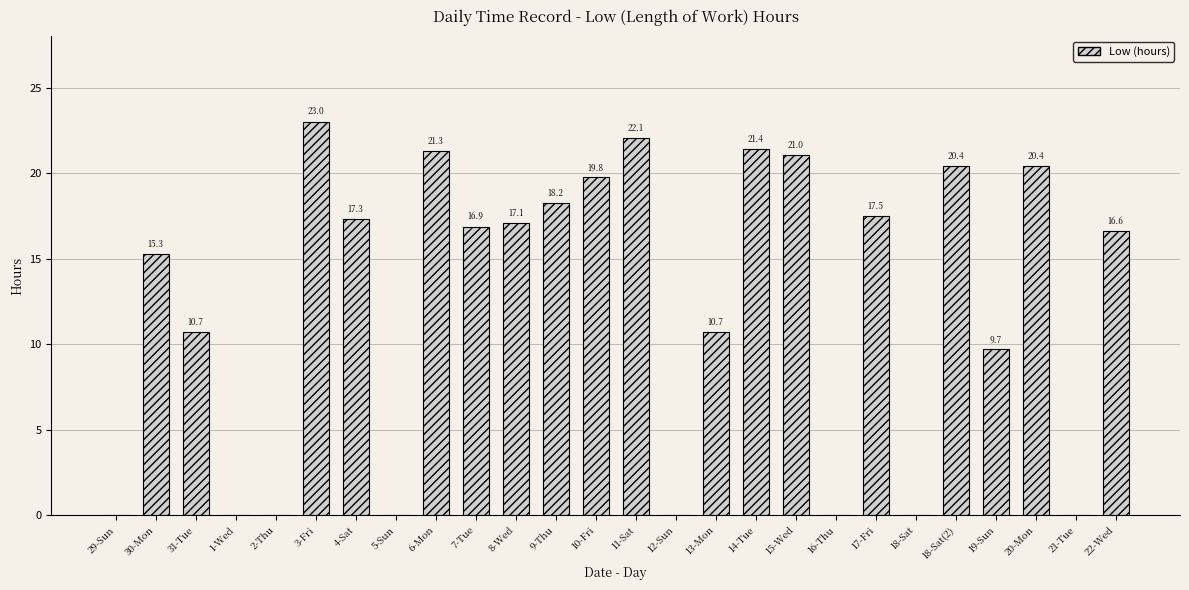

What is the change in value from 15-Wed to 18-Sat(2)?

-0.6